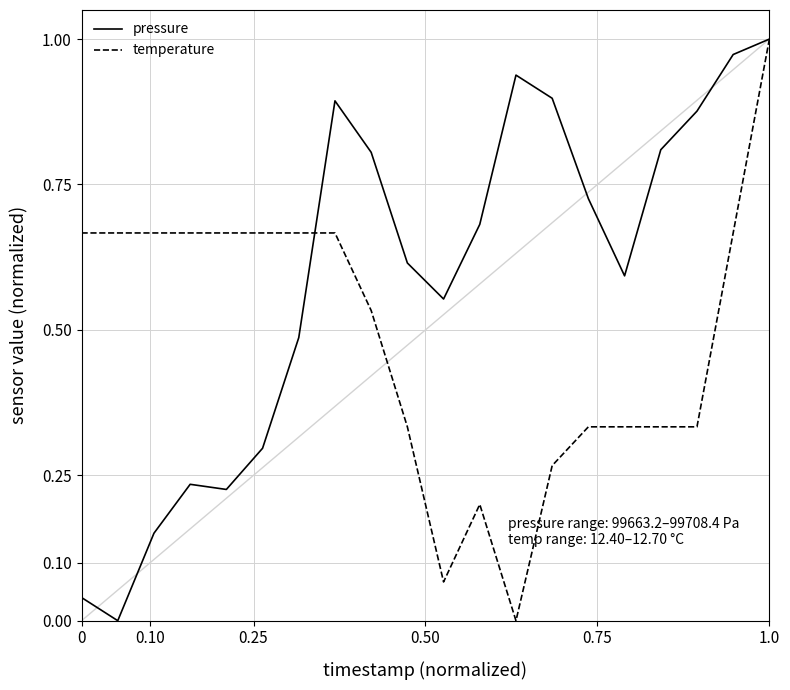

What is the total value across all series at 1.0?

2.0